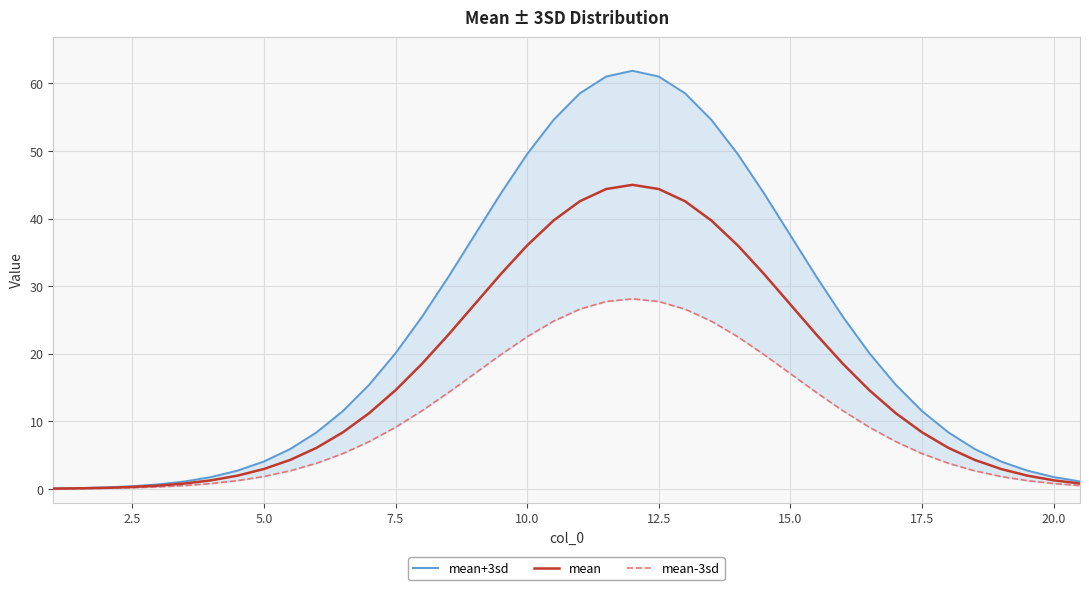

True or false: mean-3sd and mean cross at least once.

False